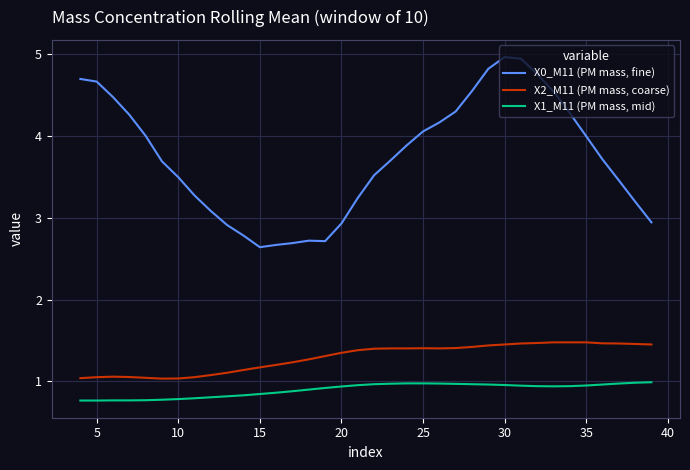

List the series in order of their peak value, highest first.

X0_M11 (PM mass, fine), X2_M11 (PM mass, coarse), X1_M11 (PM mass, mid)